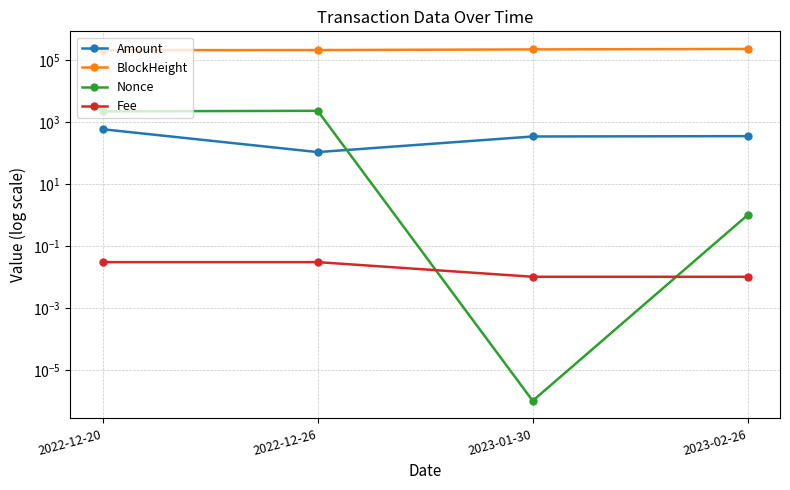

What position from the right is 2023-01-30?

2